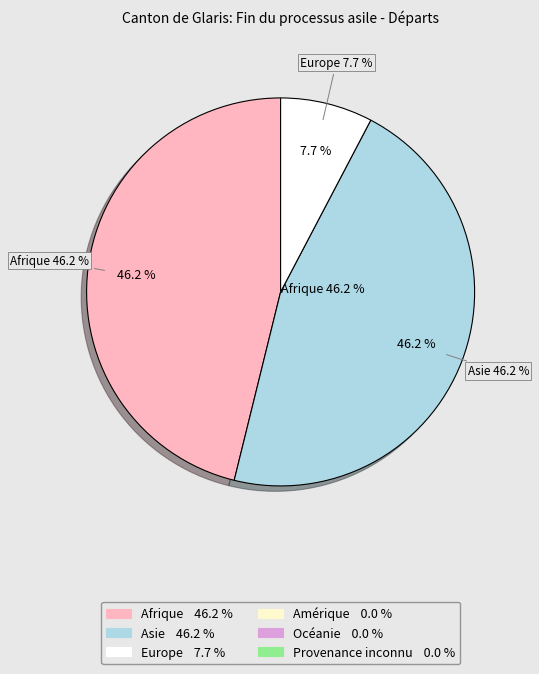

What percentage is NOT represented by Amérique?

100.0%